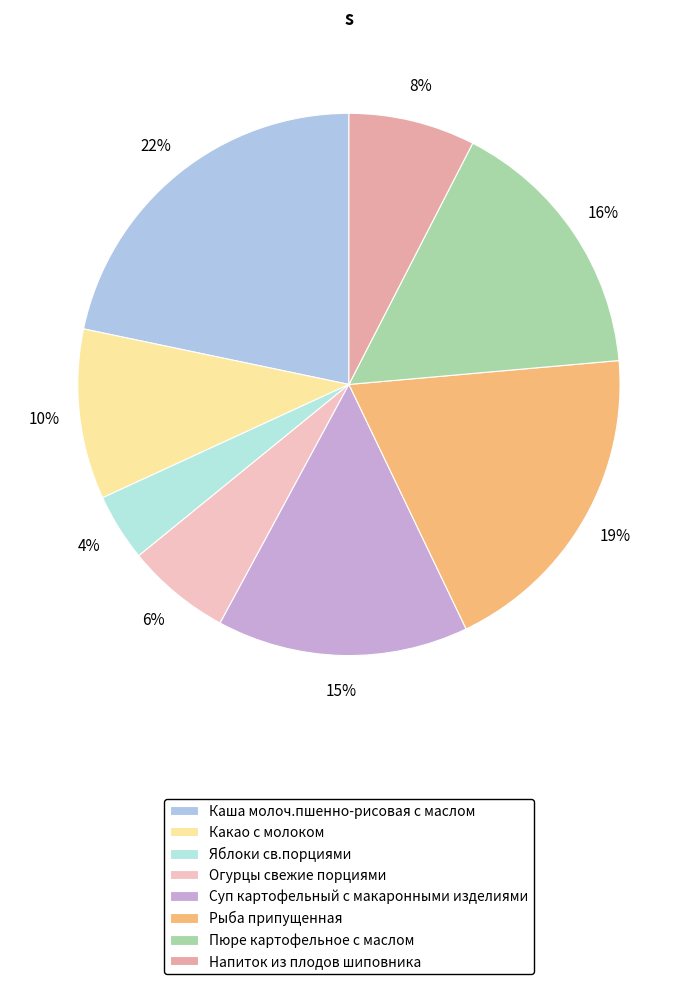

The Рыба припущенная slice represents 34% of the pie. True or false?

False